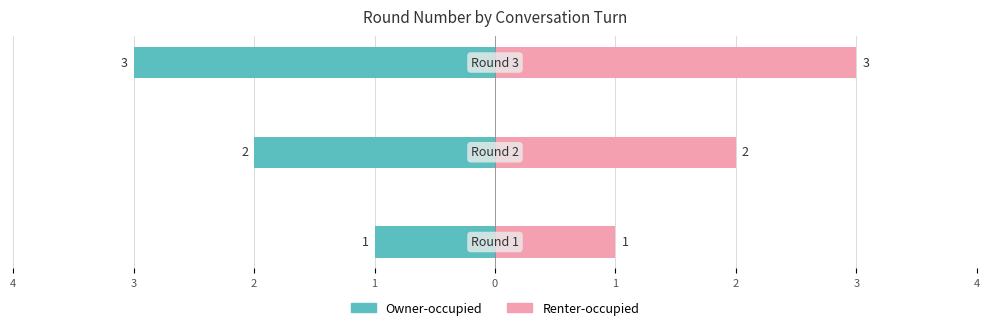

What are all the series names shown in the legend?

Owner-occupied, Renter-occupied